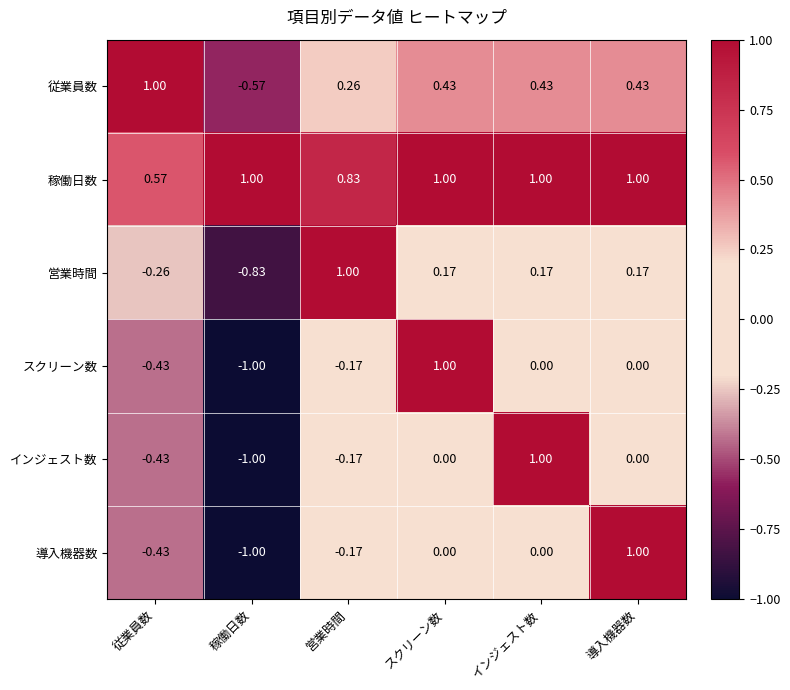

Which series has the largest total across all categories?

稼働日数